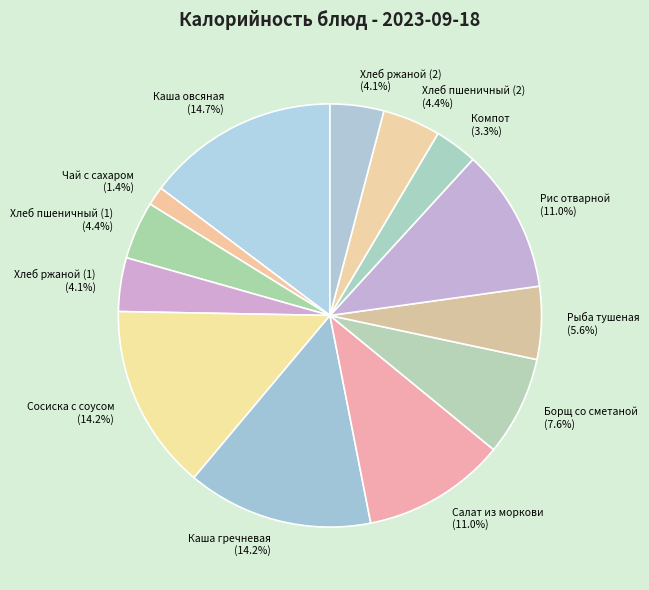

True or false: Компот accounts for 3% of the total.

True